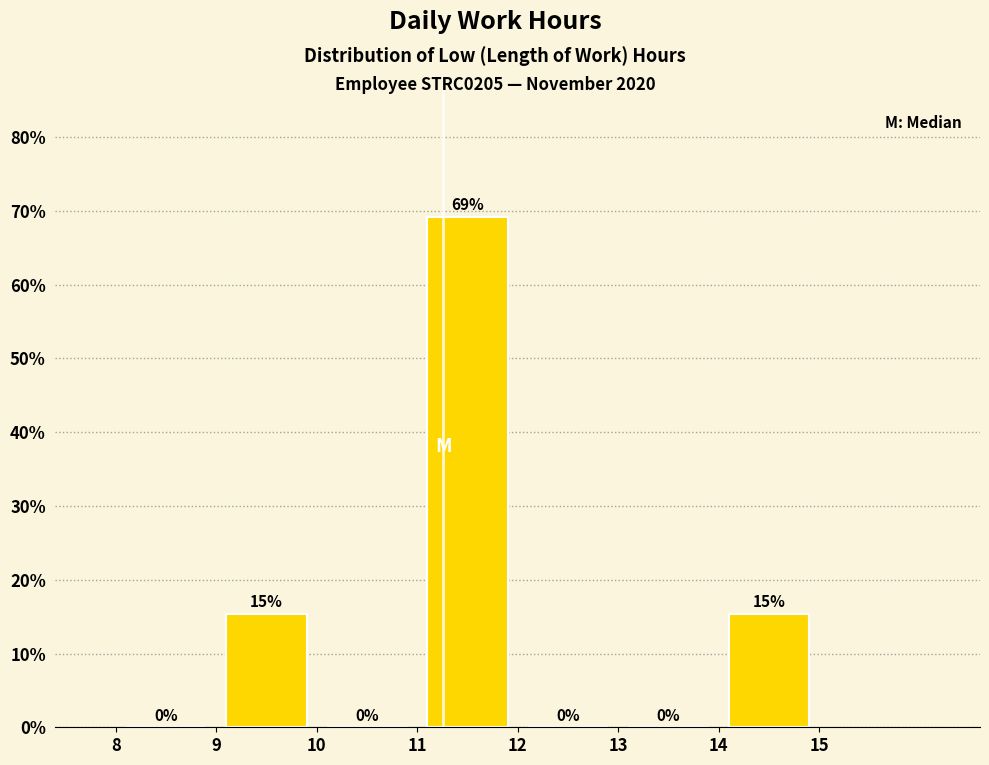

Which range on the x-axis has the tallest bar?

11 to 12